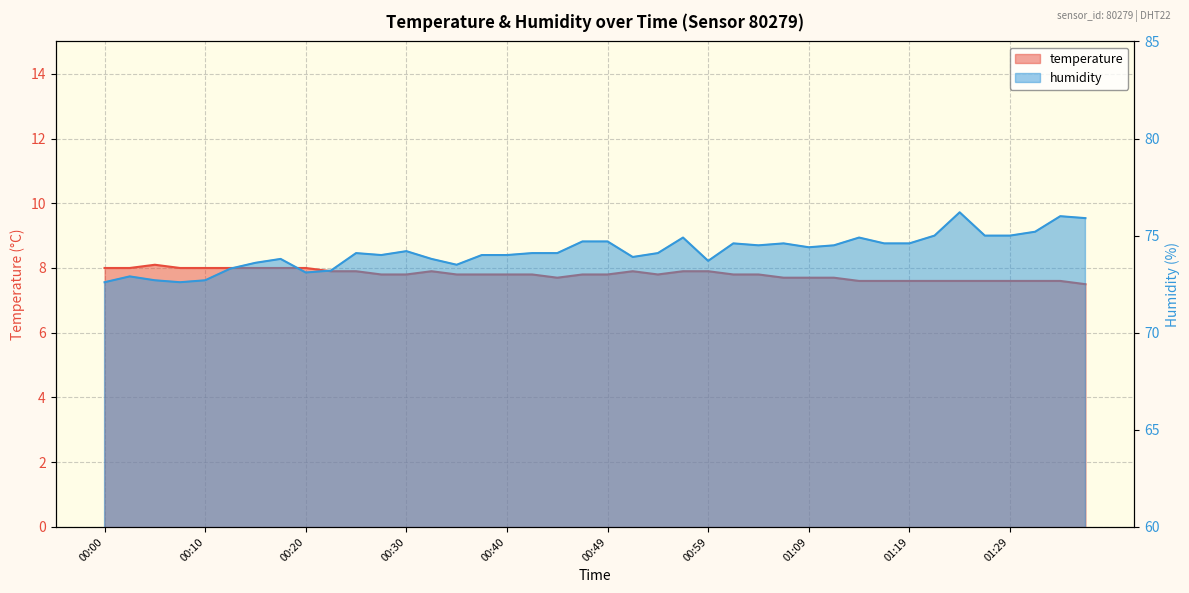

List the series in order of their overall mean, highest first.

humidity, temperature